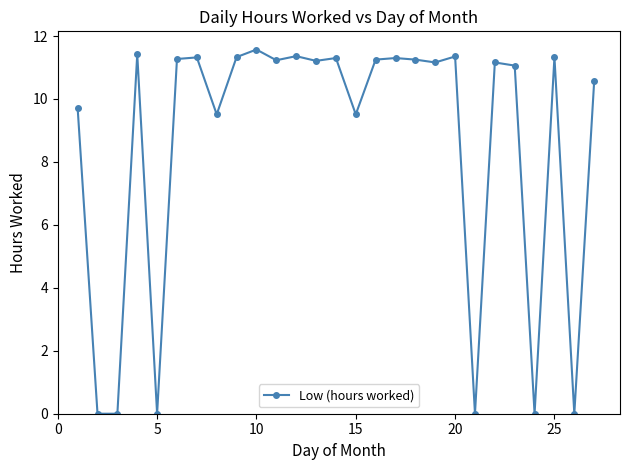

What is the maximum value shown in the chart?

11.6